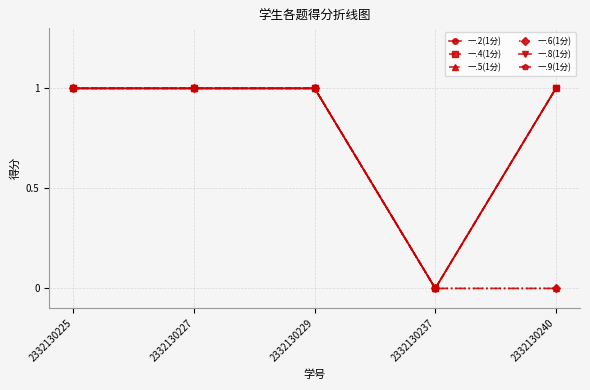

True or false: 一.6(1分) has more than 1 interior local peaks.

False